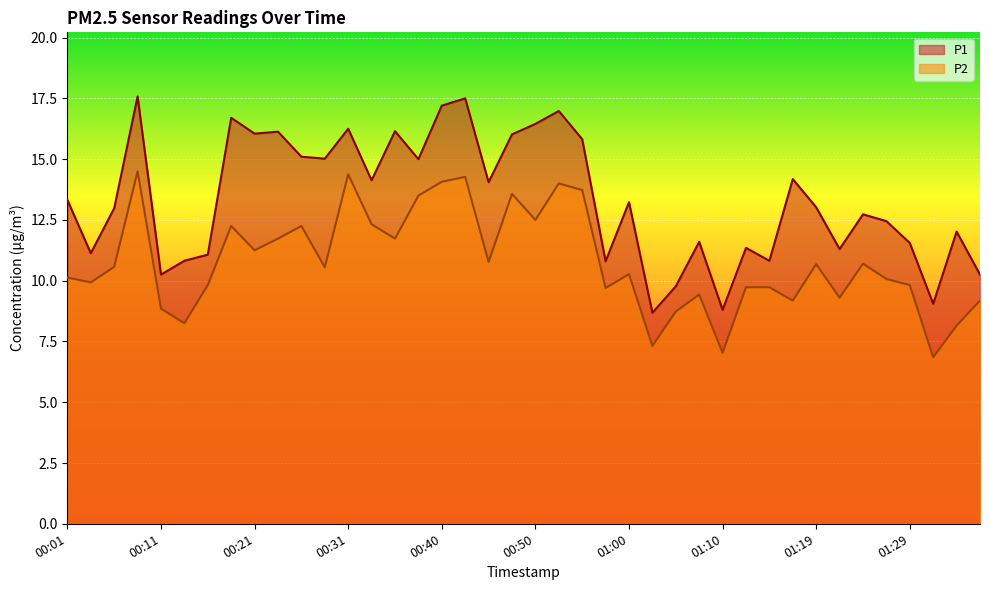

Does the chart display data point markers on the line(s)?

No